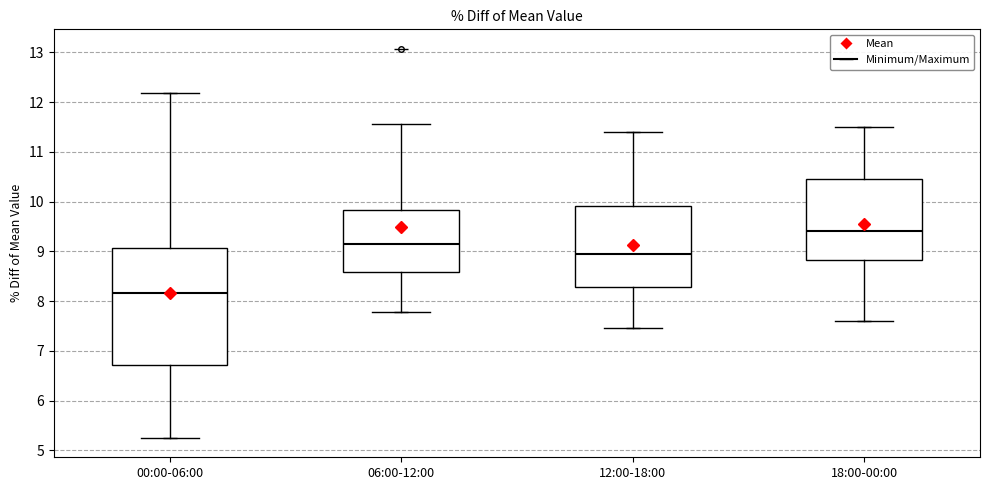

Comparing the boxes themselves (not the whiskers), which one is the tallest?

00:00-06:00